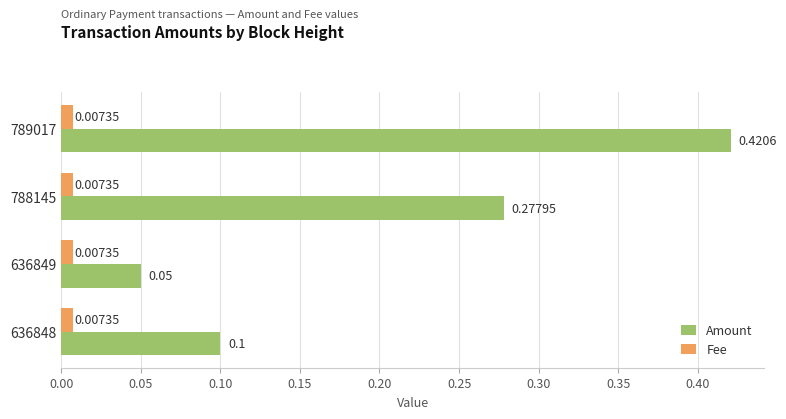

Which series has the largest total across all categories?

Amount